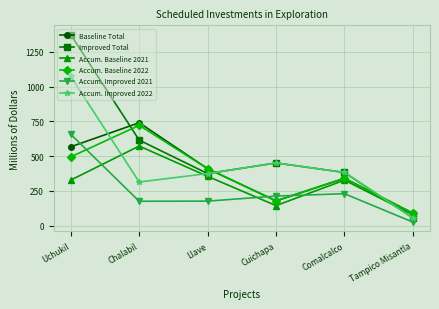

How many times do Baseline Total and Accum. Improved 2022 cross each other?

3